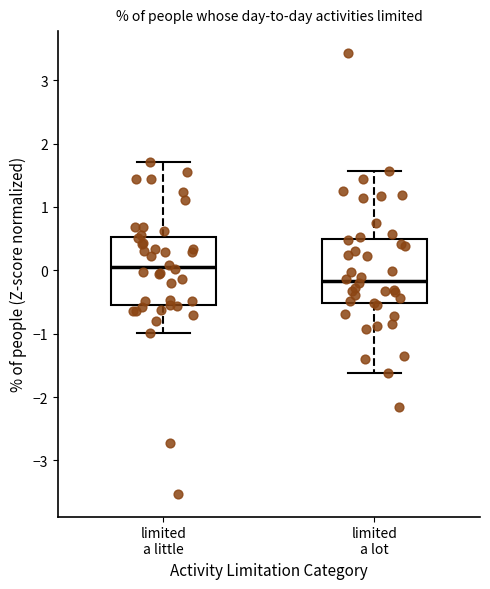

Which box has the highest median line?

limited a little